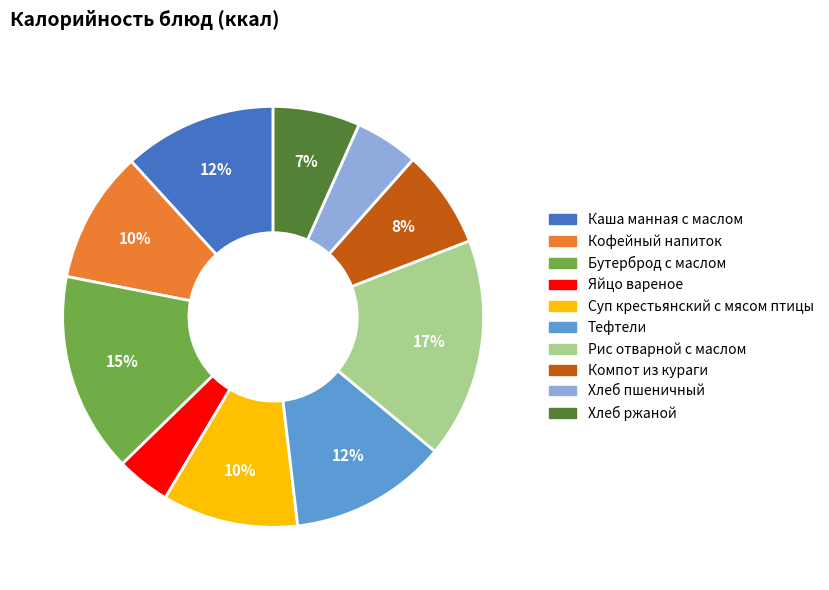

Combined, do Тефтели and Бутерброд с маслом account for over 50%?

No